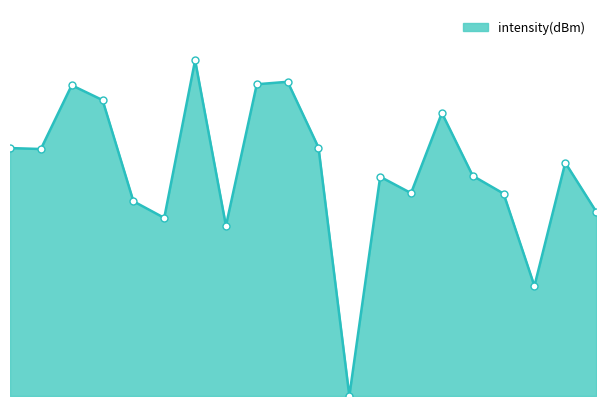

Rank the categories by value from lowest to highest.

22, 34, 14, 10, 38, 8, 32, 26, 24, 30, 36, 2, 0, 20, 28, 6, 4, 16, 18, 12